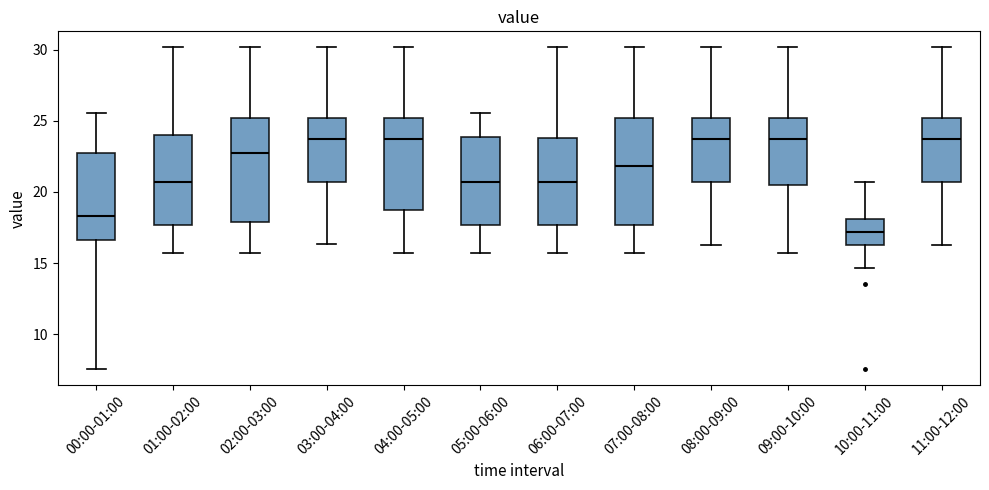

Reading left to right, transcribe this box plot: for each box, give where its median line is, the range the box spans, and where its two whiskers end, as read against the y-axis. The values are not printed on the chart, so give them approximately, as read against the axis.

00:00-01:00: median 18.5, box 16.5 to 22.5, whiskers 7.5 to 25.5
01:00-02:00: median 20.5, box 17.5 to 24.0, whiskers 15.5 to 30.0
02:00-03:00: median 23.0, box 18.0 to 25.0, whiskers 15.5 to 30.0
03:00-04:00: median 23.5, box 20.5 to 25.0, whiskers 16.5 to 30.0
04:00-05:00: median 23.5, box 18.5 to 25.0, whiskers 15.5 to 30.0
05:00-06:00: median 20.5, box 17.5 to 24.0, whiskers 15.5 to 25.5
06:00-07:00: median 20.5, box 17.5 to 24.0, whiskers 15.5 to 30.0
07:00-08:00: median 22.0, box 17.5 to 25.0, whiskers 15.5 to 30.0
08:00-09:00: median 23.5, box 20.5 to 25.0, whiskers 16.5 to 30.0
09:00-10:00: median 23.5, box 20.5 to 25.0, whiskers 15.5 to 30.0
10:00-11:00: median 17.0, box 16.5 to 18.0, whiskers 14.5 to 20.5
11:00-12:00: median 23.5, box 20.5 to 25.0, whiskers 16.5 to 30.0